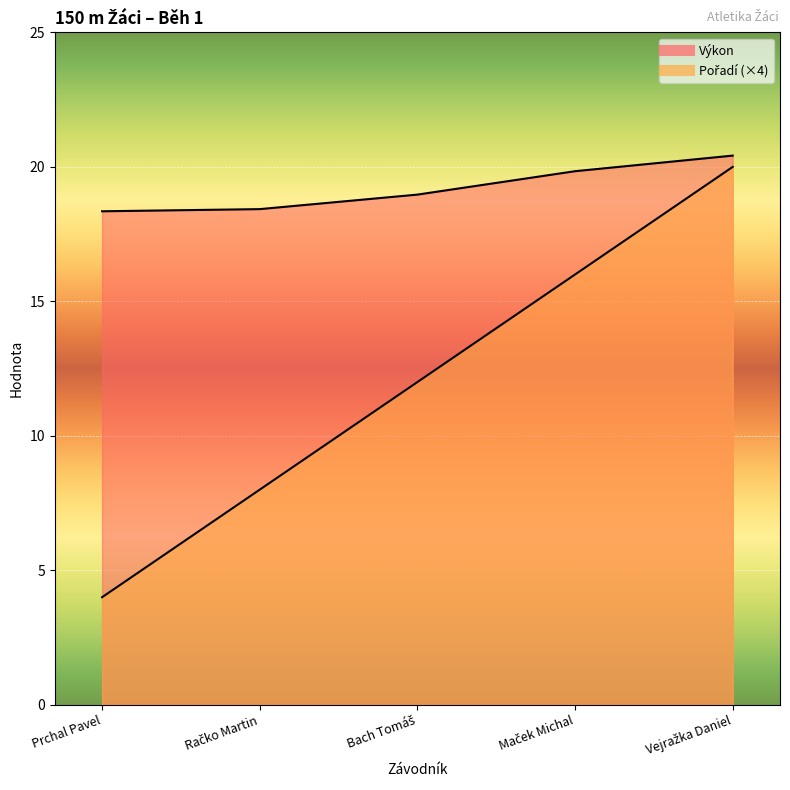

At which category does the chart reach its peak across all series?

Vejražka Daniel